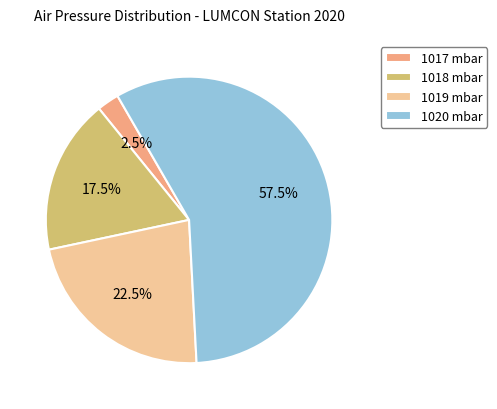

Which slice is the smallest?

1017 mbar